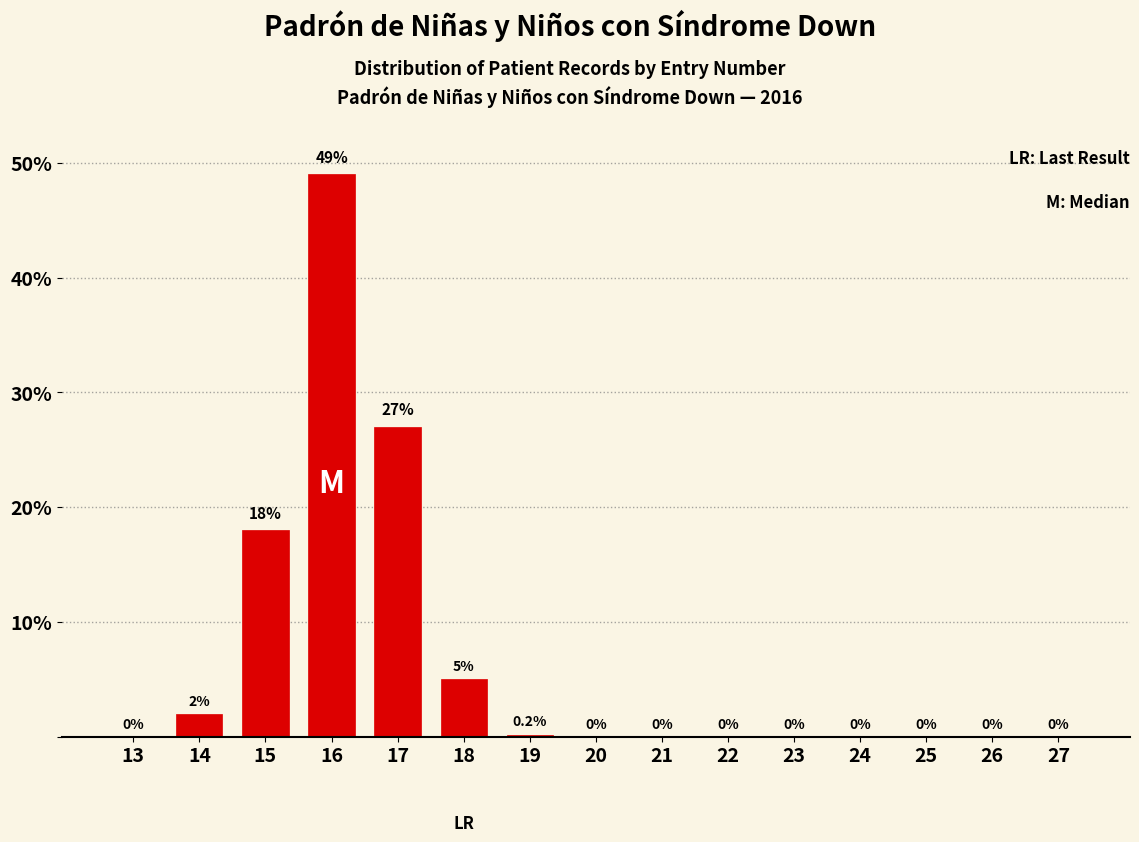

Reading right to left, transcribe all the data shown in this chart.

27=0.0	26=0.0	25=0.0	24=0.0	23=0.0	22=0.0	21=0.0	20=0.0	19=0.2	18=5.0	17=27.0	16=49.0	15=18.0	14=2.0	13=0.0